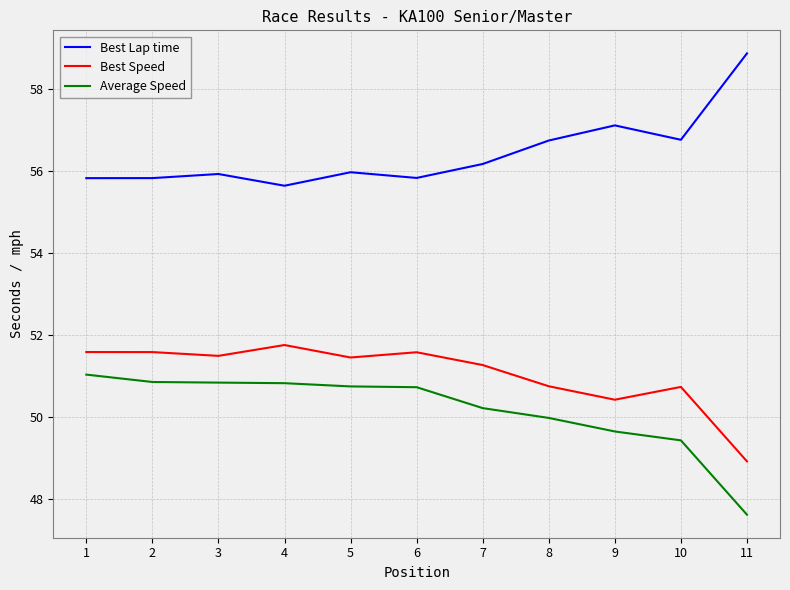

True or false: Average Speed and Best Speed cross at least once.

False